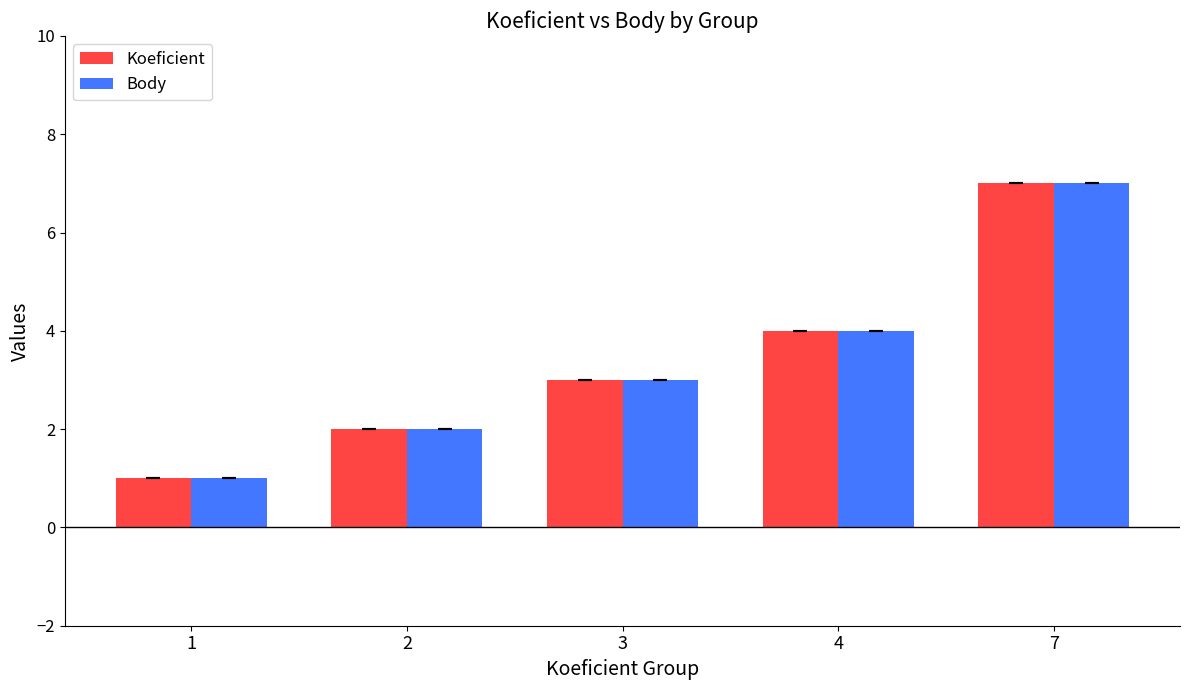

How many bars are there in total?

10